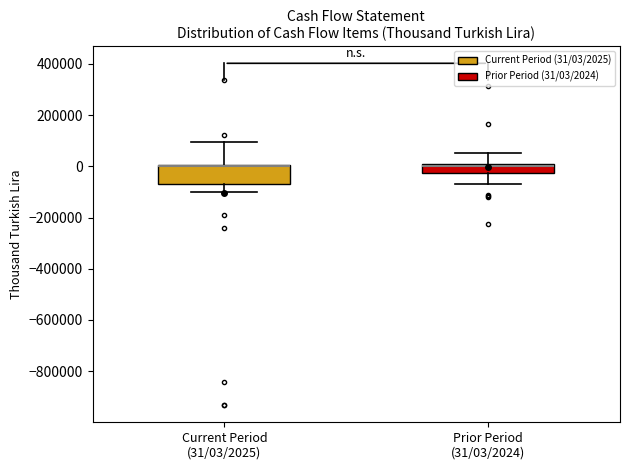

Which box is the tallest, from its lower edge to its upper edge?

Current Period (31/03/2025)